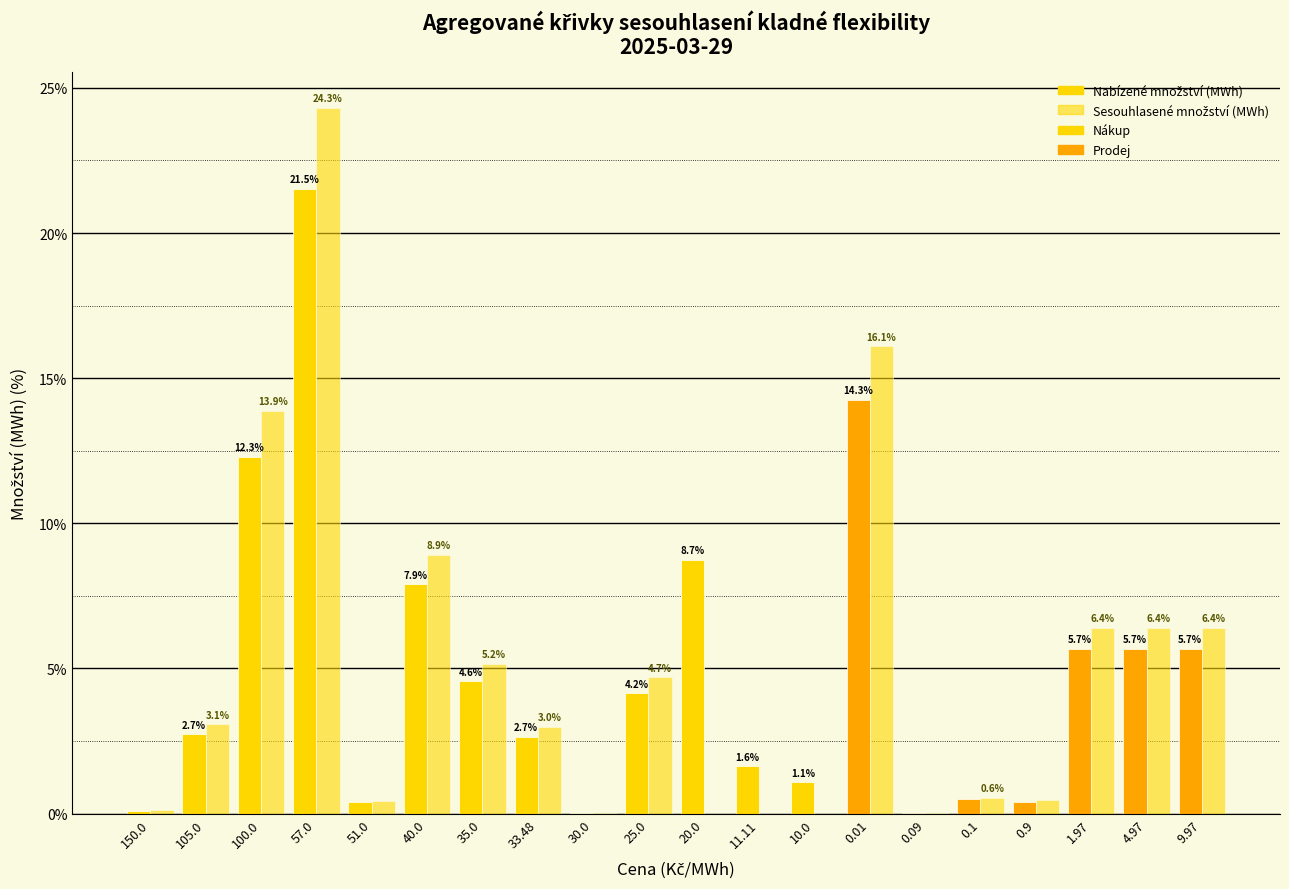

At which label does Sesouhlasené množství (MWh) reach its peak?

57.0